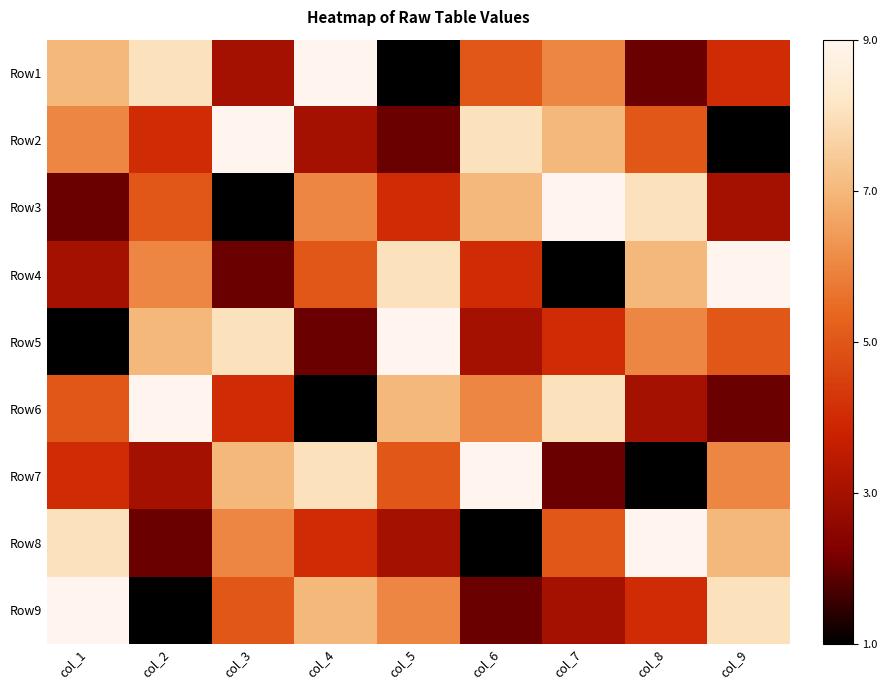

Which series changed the most between col_1 and col_4?

Row3